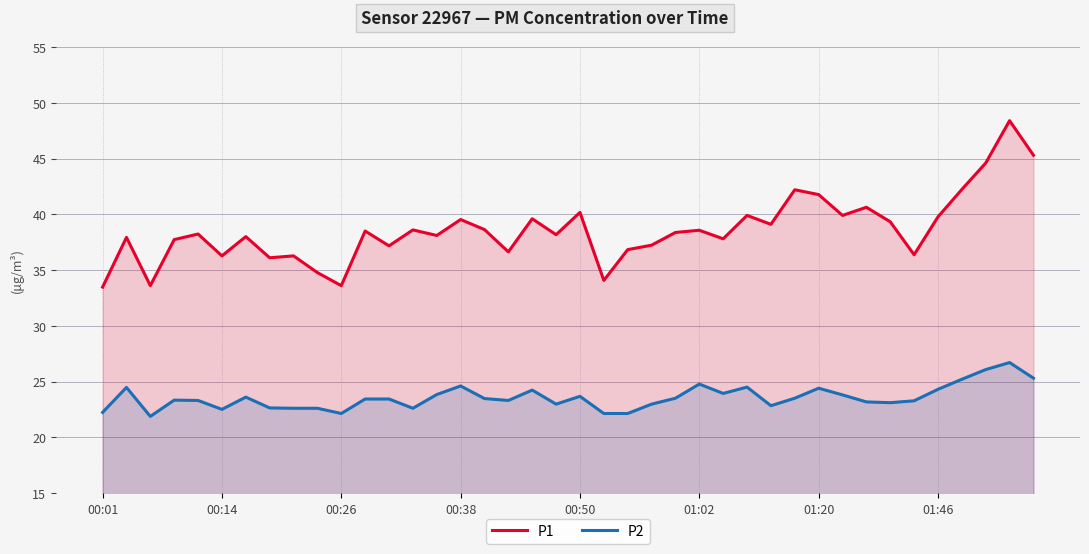

Is it true that P1 equals 69.4 at 00:38?

False